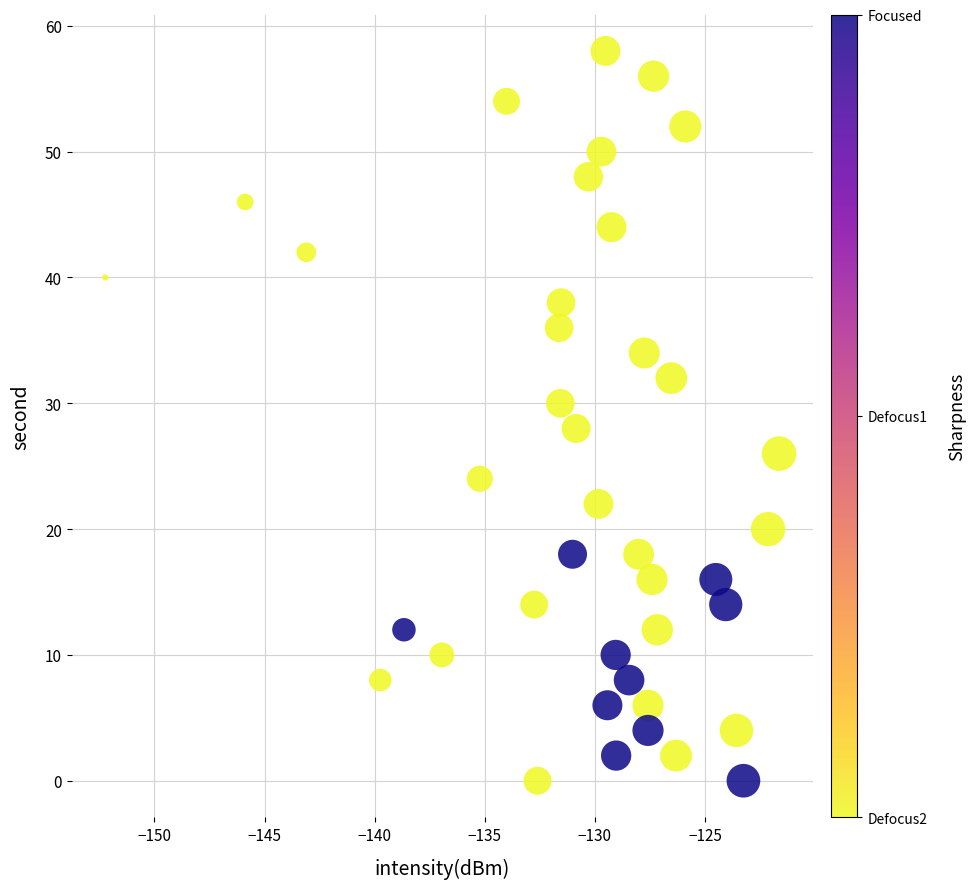

Count the number of points in this scatter plot.

40